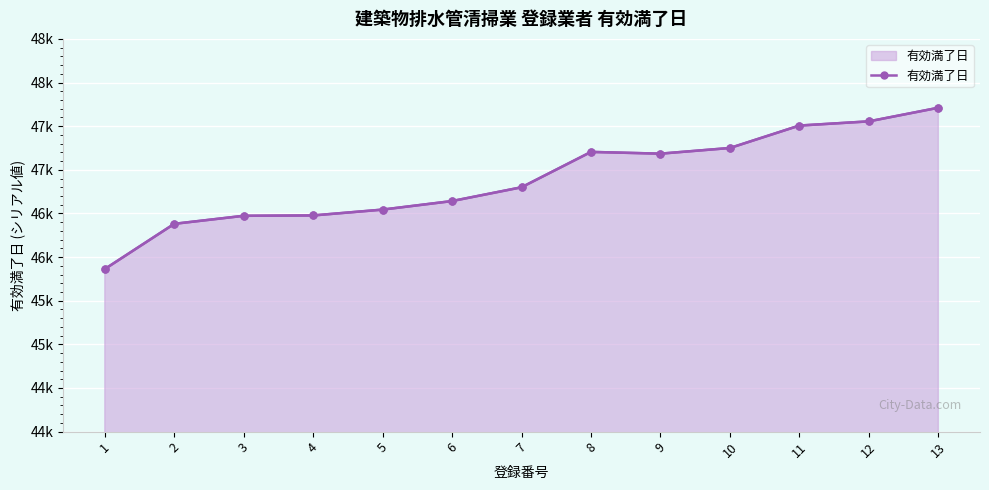

Is it true that the value at 10 is 32981?

False